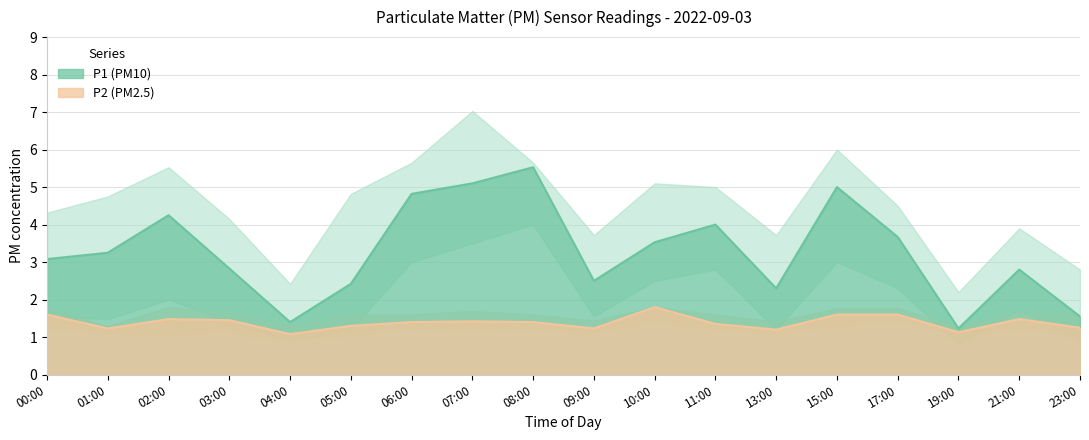

Which series has the largest range (max minus min)?

P1